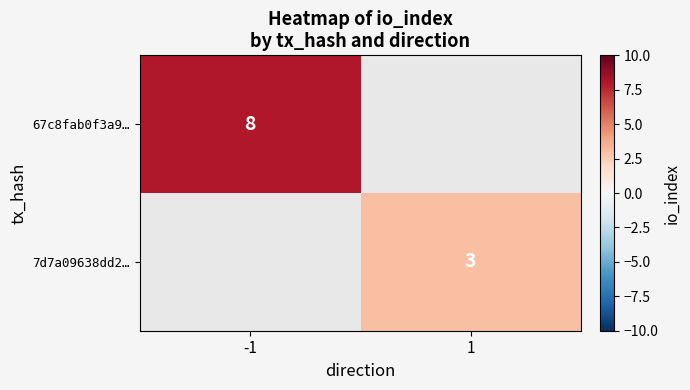

True or false: 67c8fab0f3a9… has a value of 8 at -1.

True